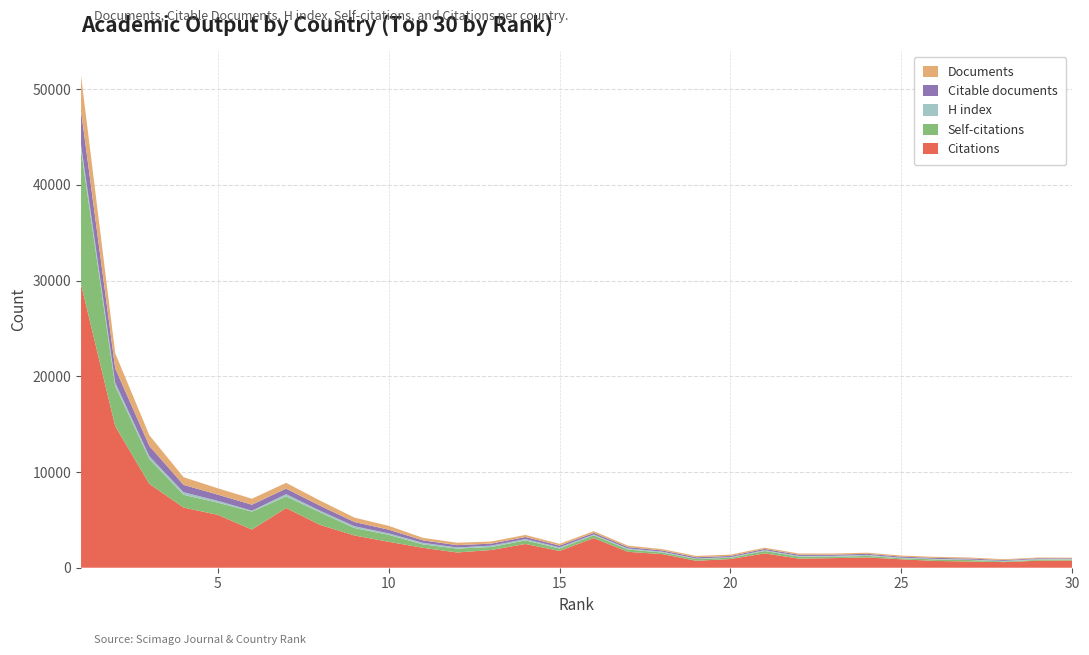

Reading right to left, transcribe all the data shown in this chart.

Documents: 30=71	29=76	28=87	27=108	26=109	25=114	24=118	23=124	22=131	21=132	20=136	19=138	18=138	17=153	16=175	15=187	14=219	13=219	12=254	11=266	10=402	9=459	8=540	7=605	6=629	5=664	4=801	3=1125	2=1578	1=3694
Citable documents: 30=67	29=72	28=87	27=106	26=105	25=113	24=111	23=120	22=129	21=128	20=121	19=137	18=129	17=147	16=168	15=179	14=213	13=209	12=246	11=257	10=391	9=440	8=519	7=577	6=624	5=648	4=773	3=1085	2=1499	1=3547
H index: 30=51	29=100	28=53	27=45	26=54	25=60	24=104	23=101	22=69	21=85	20=66	19=47	18=89	17=101	16=84	15=127	14=140	13=144	12=112	11=164	10=147	9=189	8=166	7=241	6=98	5=192	4=267	3=260	2=352	1=528
Self-citations: 30=105	29=88	28=75	27=156	26=159	25=105	24=165	23=138	22=206	21=250	20=137	19=183	18=163	17=246	16=292	15=251	14=374	13=315	12=409	11=357	10=730	9=776	8=1312	7=1206	6=1878	5=1272	4=1331	3=2613	2=4195	1=14052
Citations: 30=757	29=733	28=587	27=652	26=709	25=881	24=1071	23=1001	22=954	21=1497	20=910	19=726	18=1426	17=1661	16=3100	15=1755	14=2482	13=1851	12=1593	11=2083	10=2710	9=3372	8=4467	7=6243	6=3984	5=5527	4=6290	3=8761	2=14794	1=29622